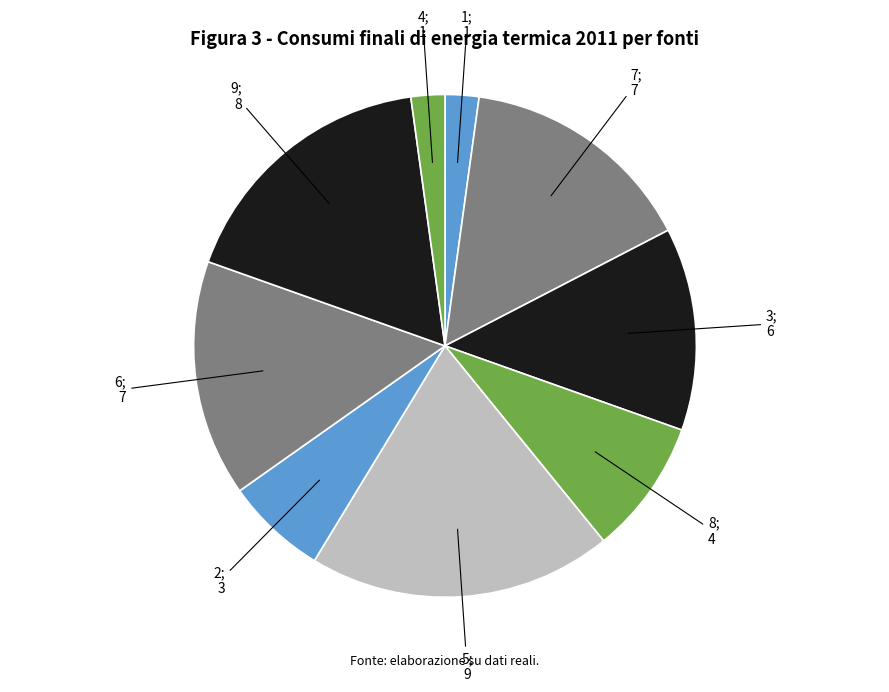

How many segments does this pie chart have?

9